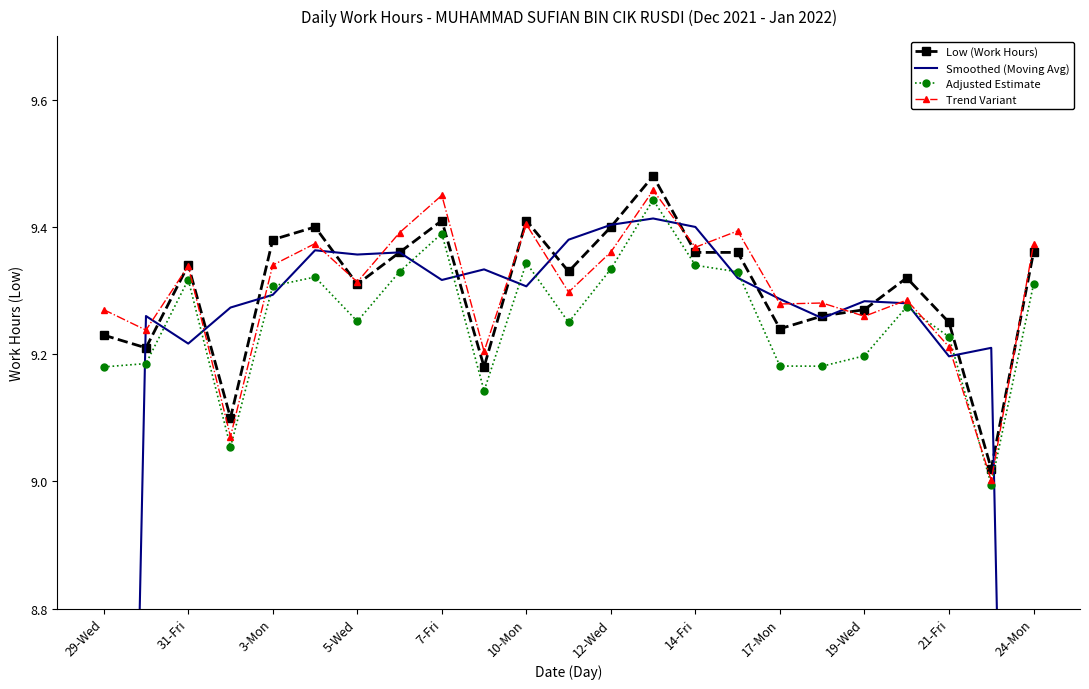

List the series in order of their peak value, highest first.

Low (Work Hours), Trend Variant, Adjusted Estimate, Smoothed (Moving Avg)